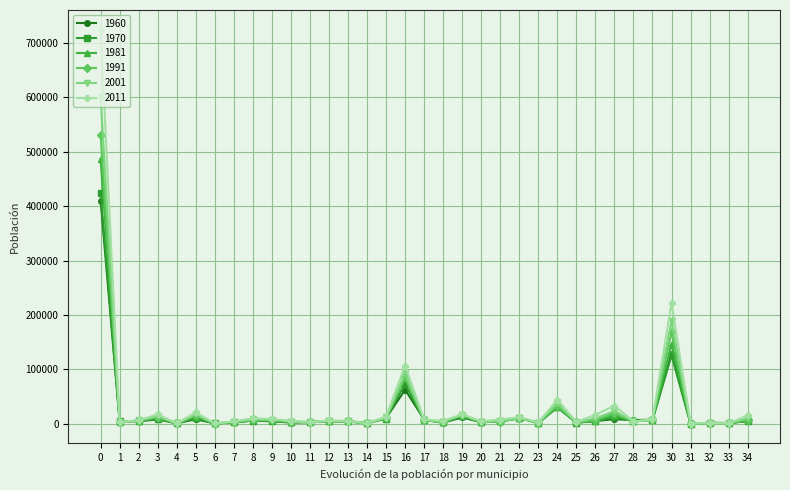

What is the difference between the maximum and second lowest values in the 1991 series?

530601